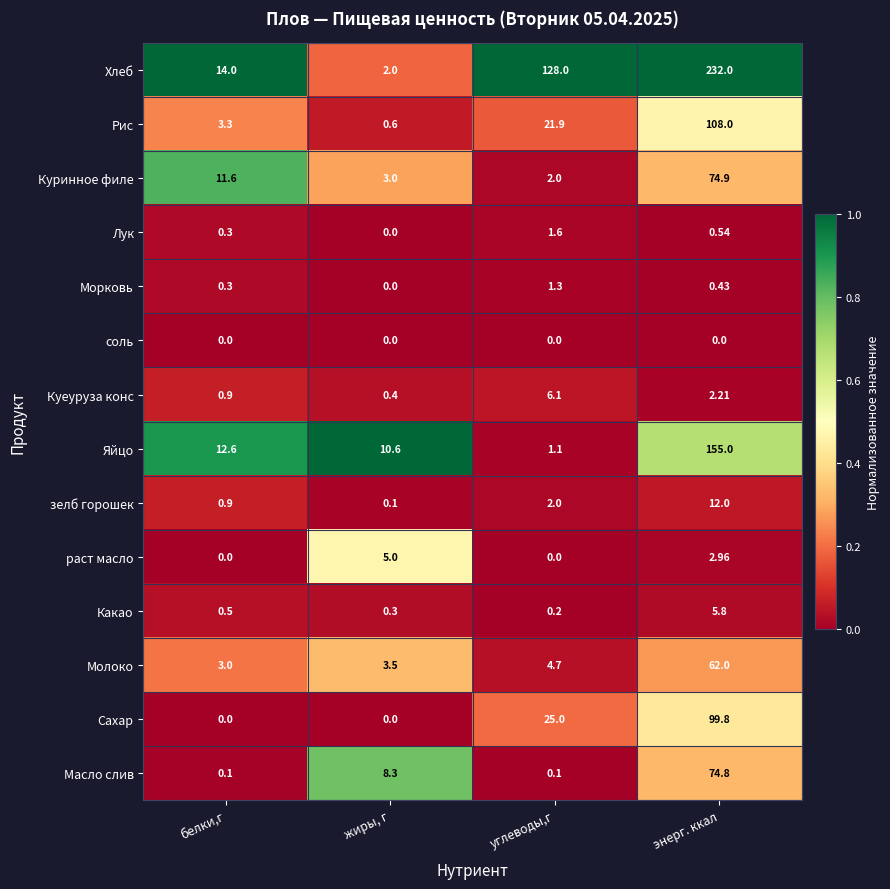

Which series changed the most between белки,г and углеводы,г?

Хлеб